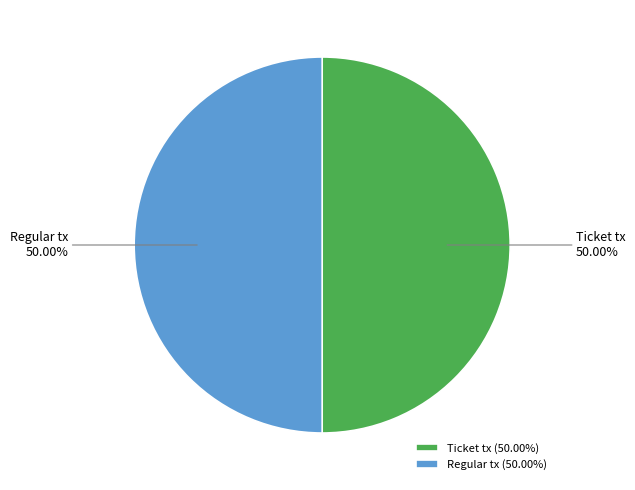

Approximately how many times larger is the value at Regular tx compared to Ticket tx?

1.0